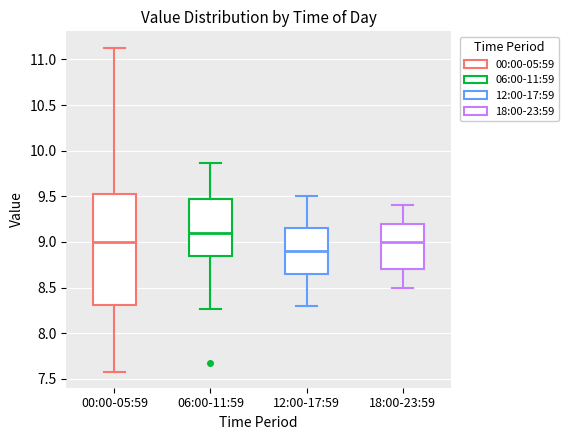

Reading left to right, transcribe this box plot: for each box, give where its median line is, the range the box spans, and where its two whiskers end, as read against the y-axis. The values are not printed on the chart, so give them approximately, as read against the axis.

00:00-05:59: median 9.00, box 8.30 to 9.50, whiskers 7.60 to 11.15
06:00-11:59: median 9.10, box 8.85 to 9.45, whiskers 8.25 to 9.85
12:00-17:59: median 8.90, box 8.65 to 9.15, whiskers 8.30 to 9.50
18:00-23:59: median 9.00, box 8.70 to 9.20, whiskers 8.50 to 9.40